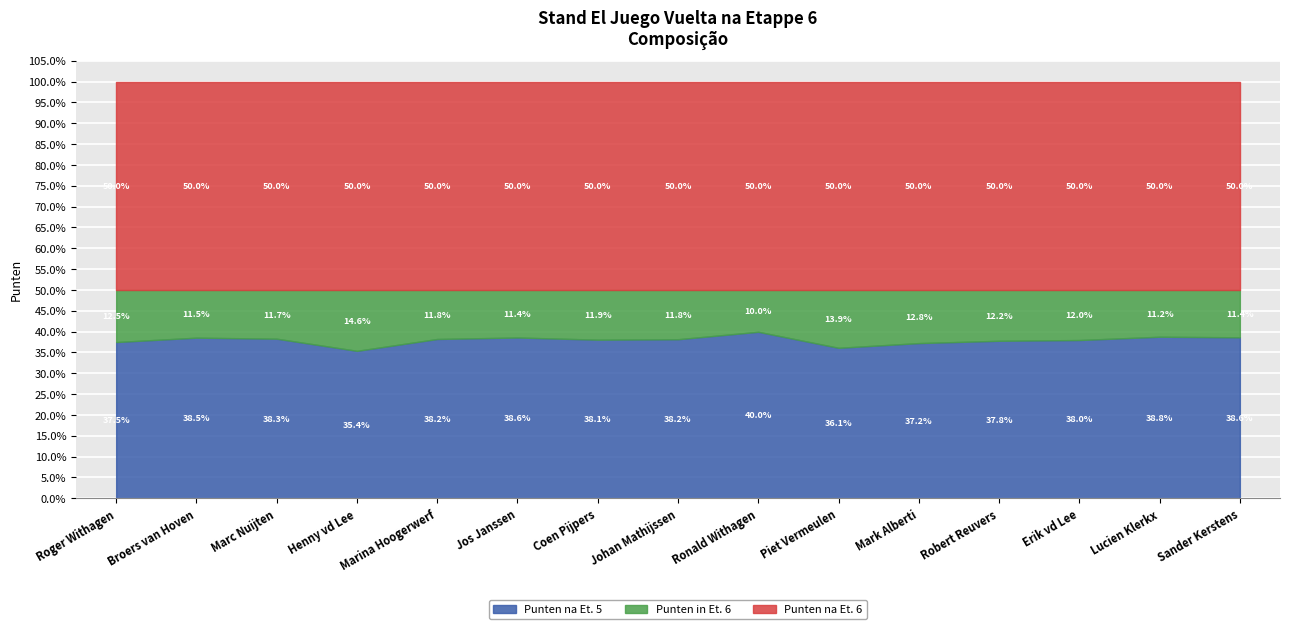

What value does the Punten in Et. 6 series have at Lucien Klerkx, to the nearest 10?

110